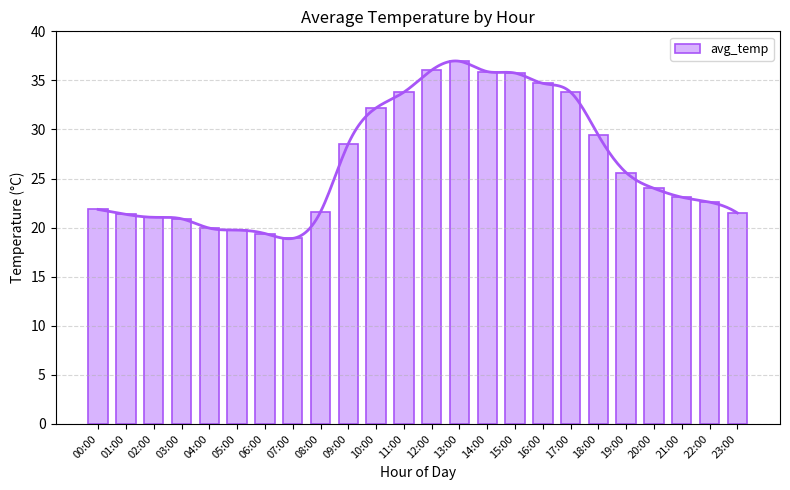

List the labels in order of value, largest first.

13:00, 12:00, 14:00, 15:00, 16:00, 11:00, 17:00, 10:00, 18:00, 09:00, 19:00, 20:00, 21:00, 22:00, 00:00, 08:00, 23:00, 01:00, 02:00, 03:00, 04:00, 05:00, 06:00, 07:00